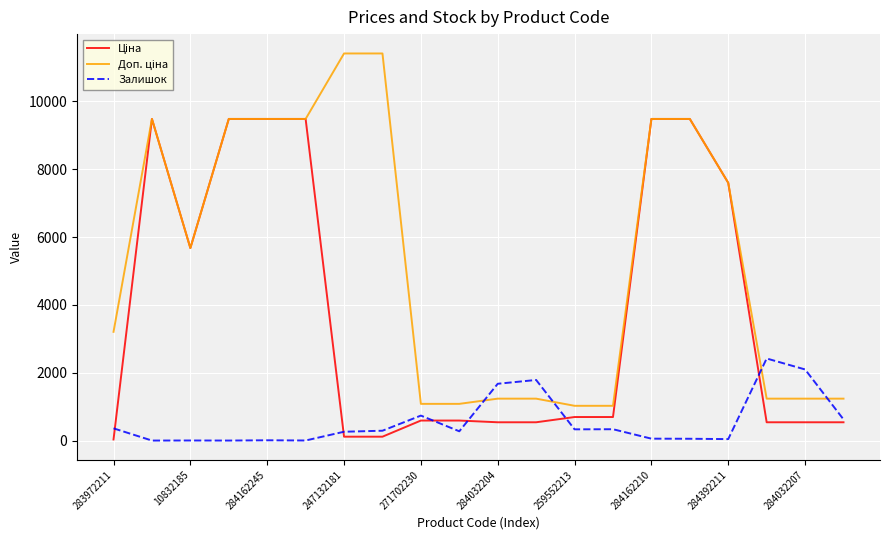

How many series are shown in this chart?

3